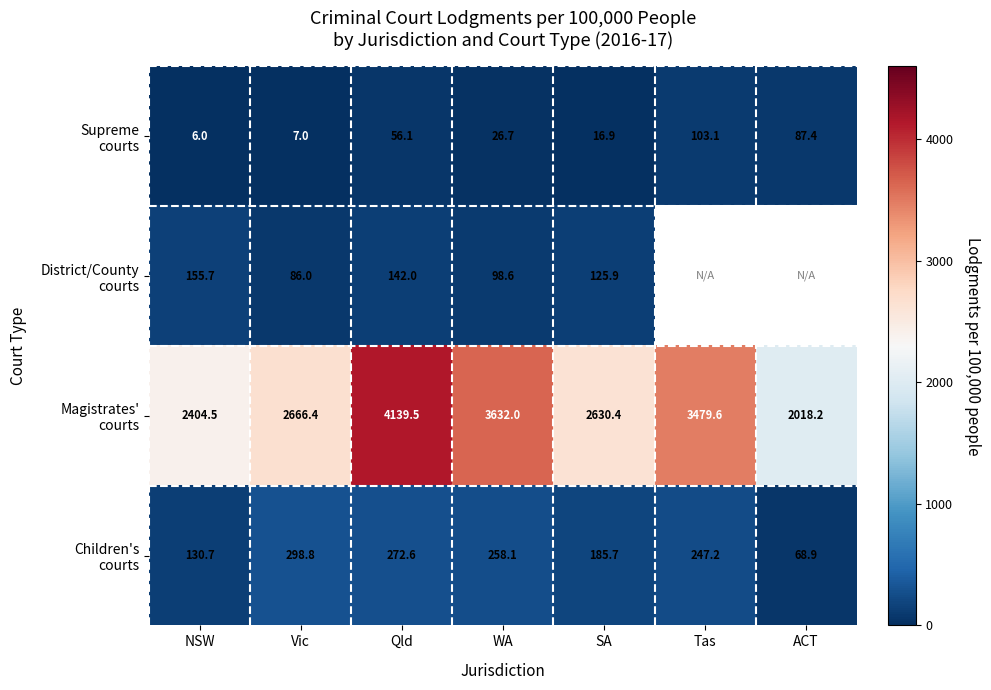

Which series has the widest spread of values?

Magistrates' courts